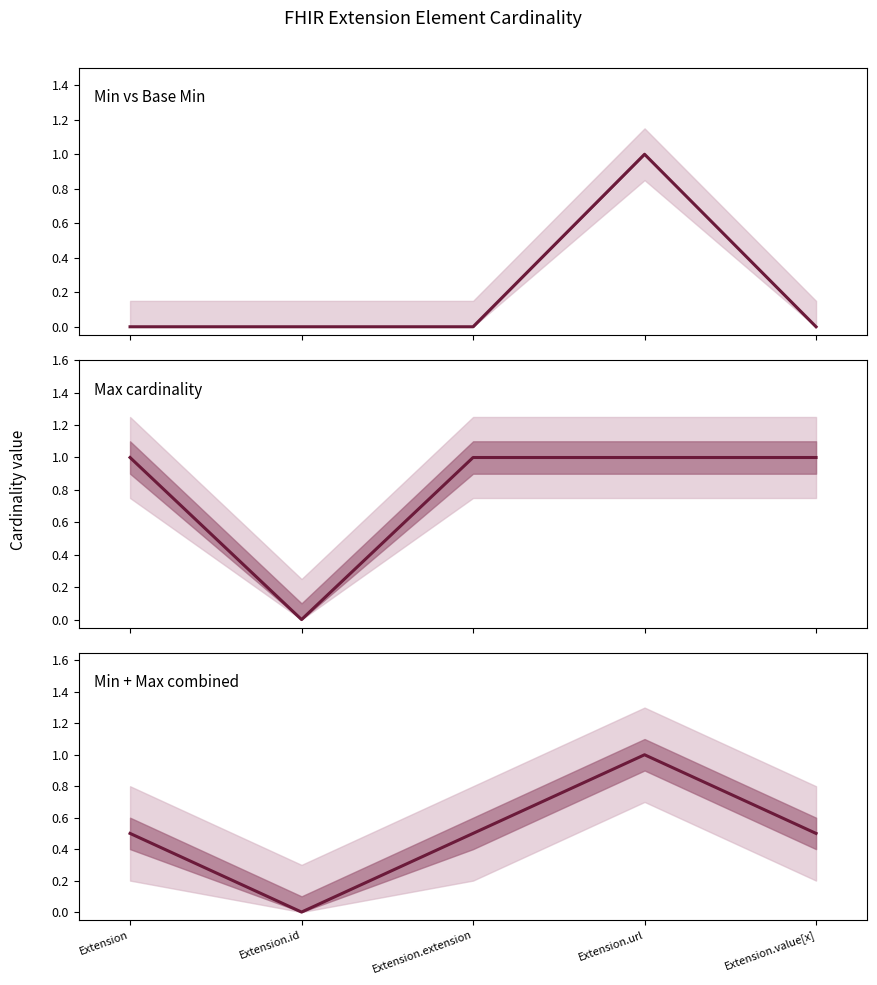

At how many categories does at least one series exceed 0?

4